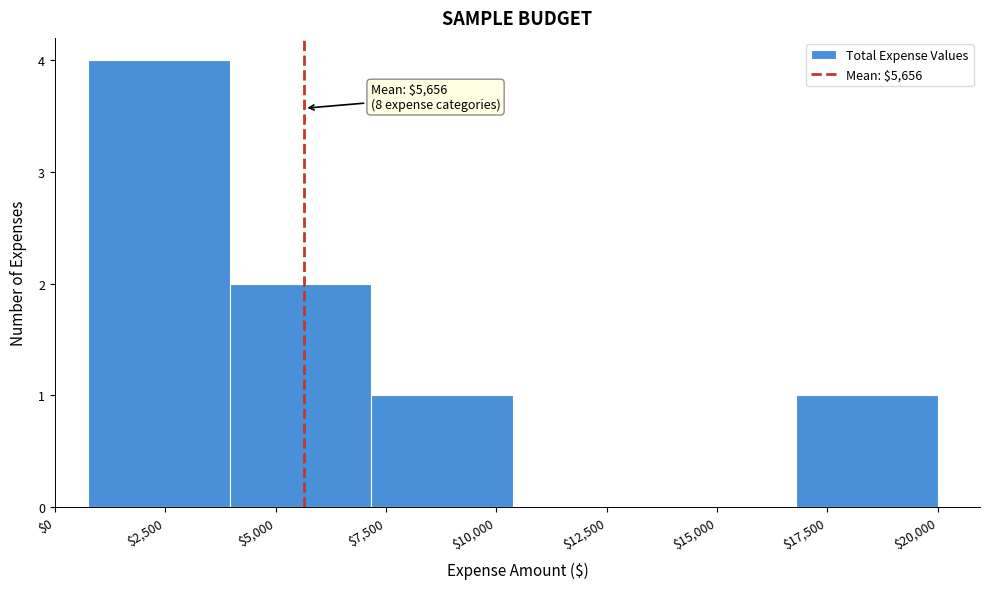

Which range on the x-axis has the tallest bar?

1000 to 4000